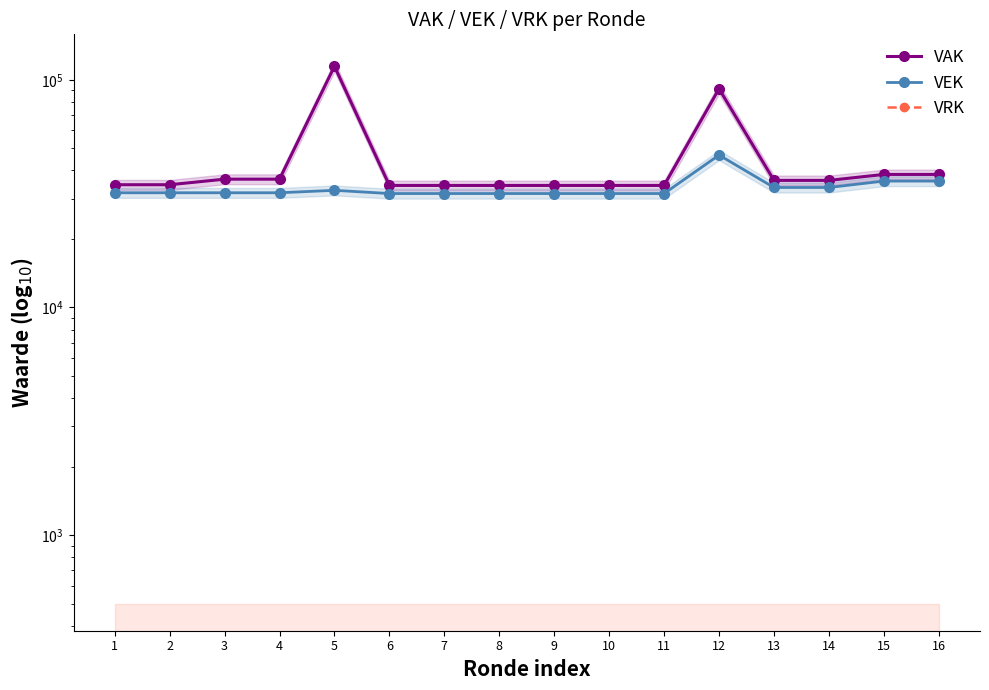

Which has a higher value, 1 or 5?

5